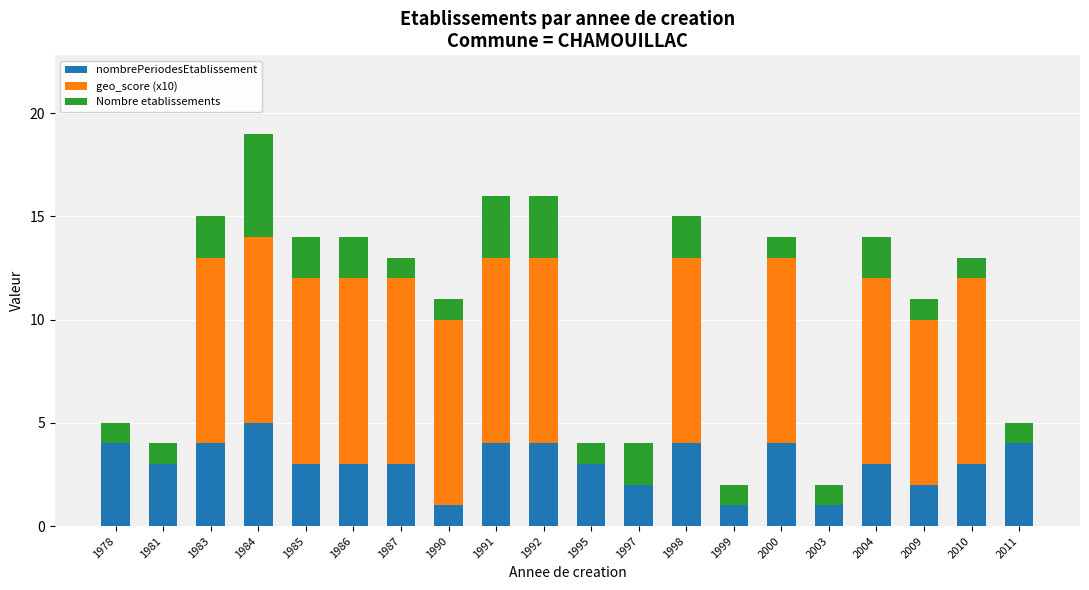

At which label does nombrePeriodesEtablissement reach its peak?

1984